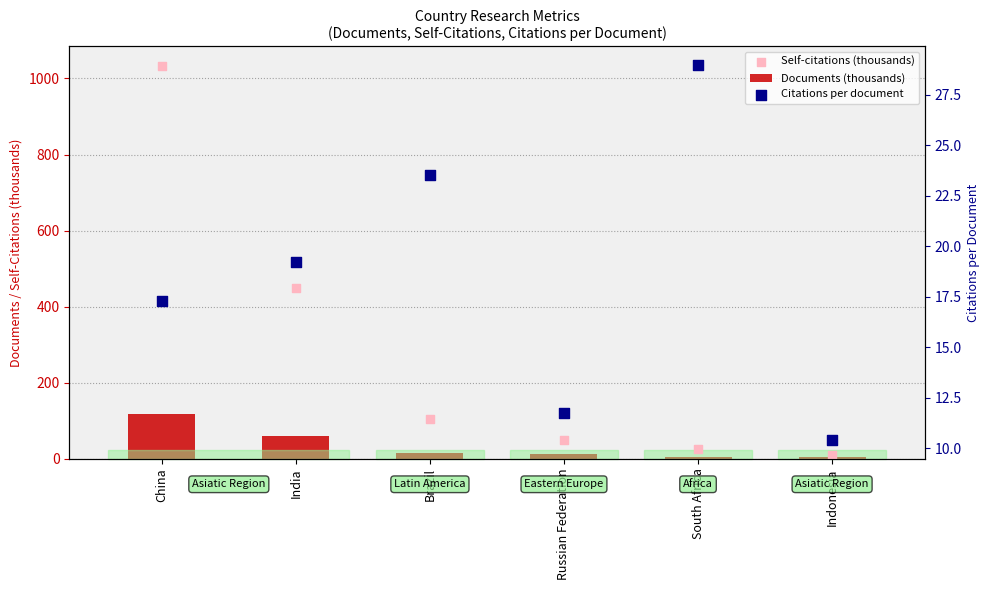

What are all the series names shown in the legend?

Documents (thousands), Self-citations (thousands), Citations per document